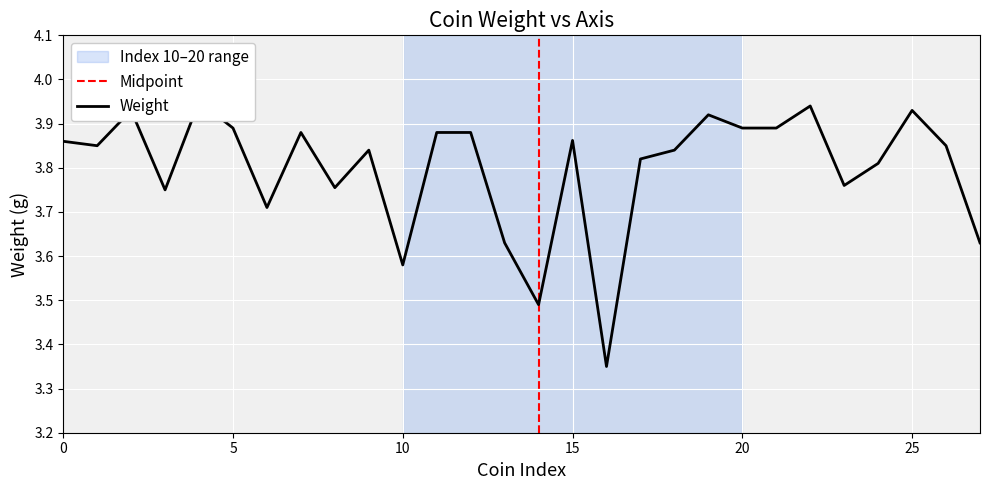

What is the value of the 22nd point from the left?

3.9